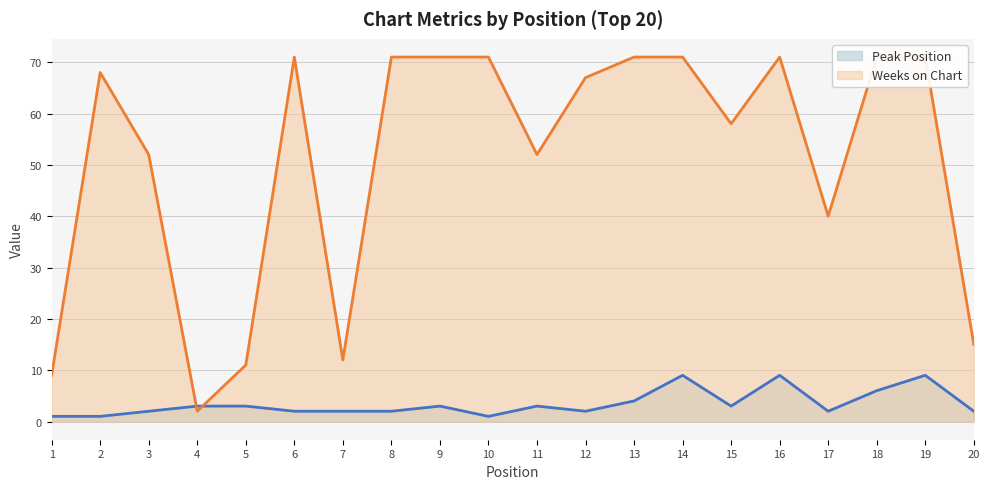

Where does the Weeks on Chart series first go above 68?

6